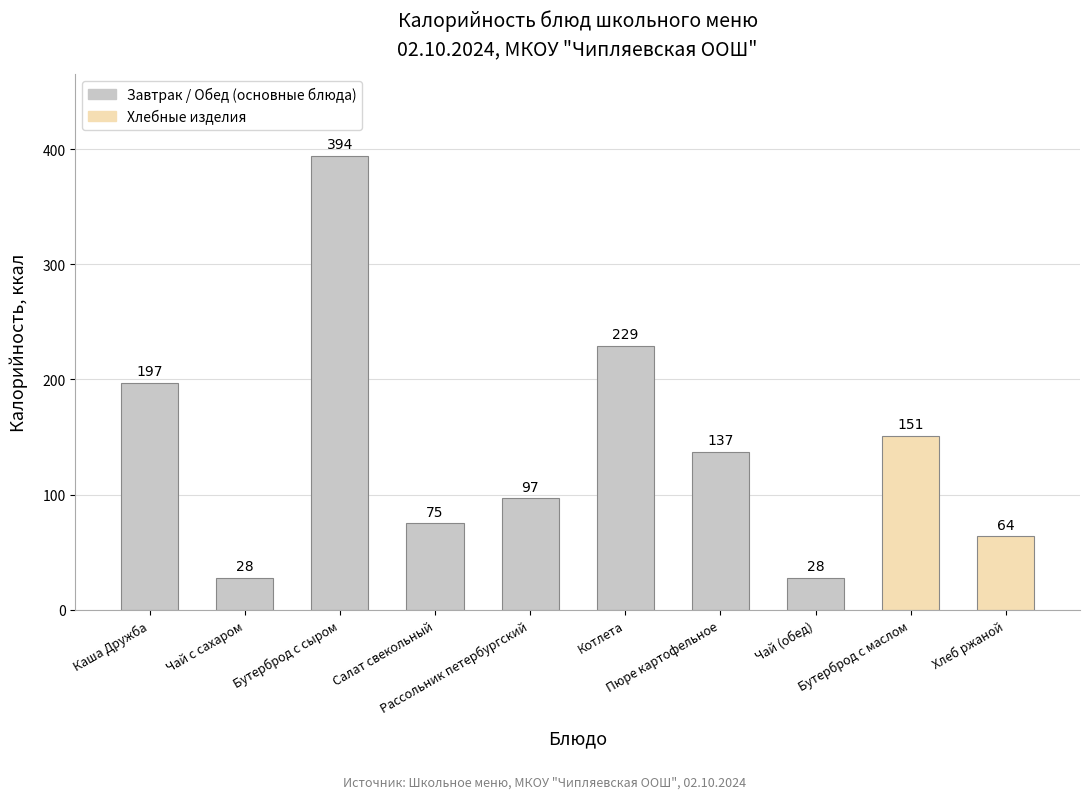

What is the label of the 2nd bar from the right?

Бутерброд с маслом